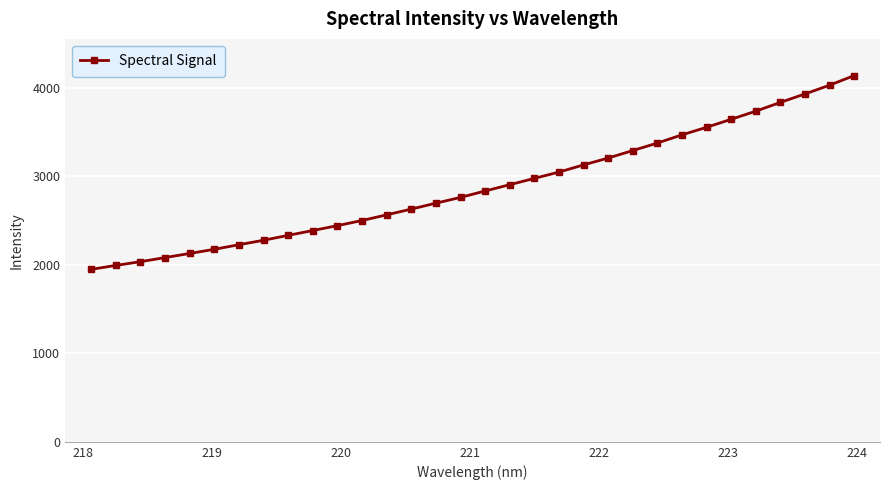

How many data points are less than 2833?

16